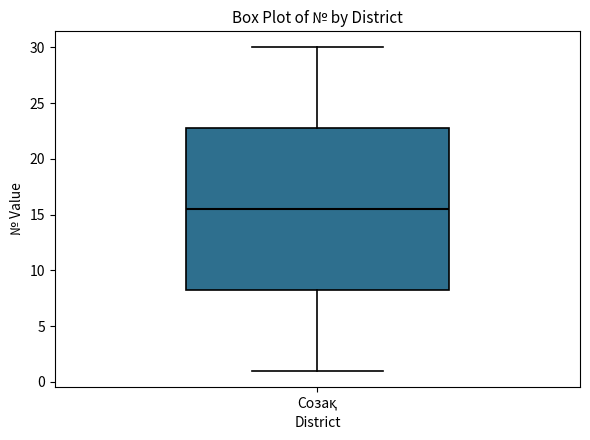

Where is the upper edge of the box for Созақ on the y-axis? The values are not printed on the chart, so give them approximately, as read against the axis.

23.0